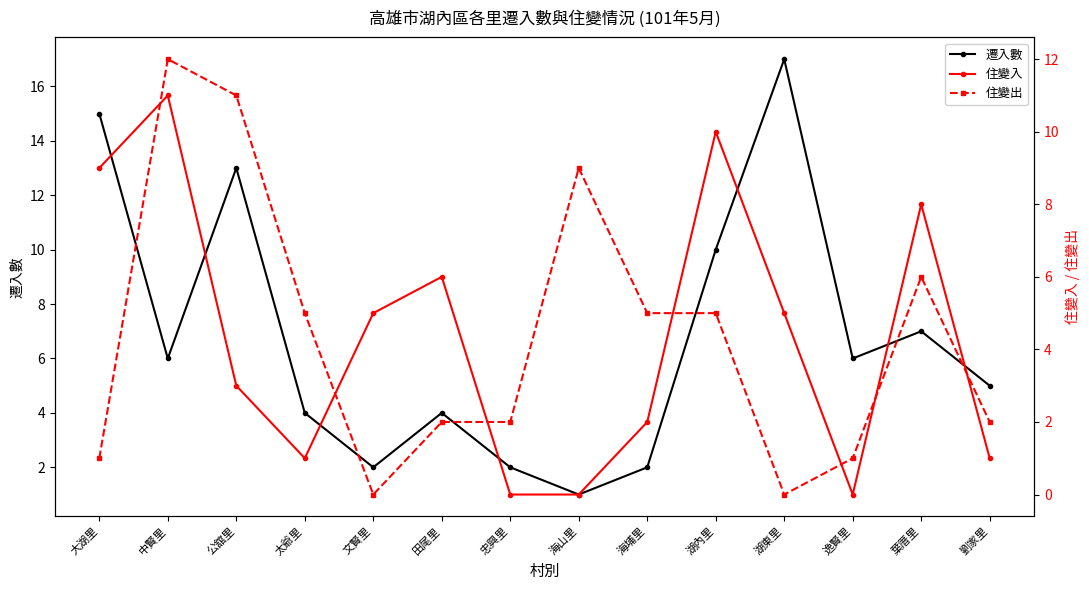

Which series changed the most between 忠興里 and 葉厝里?

住變入